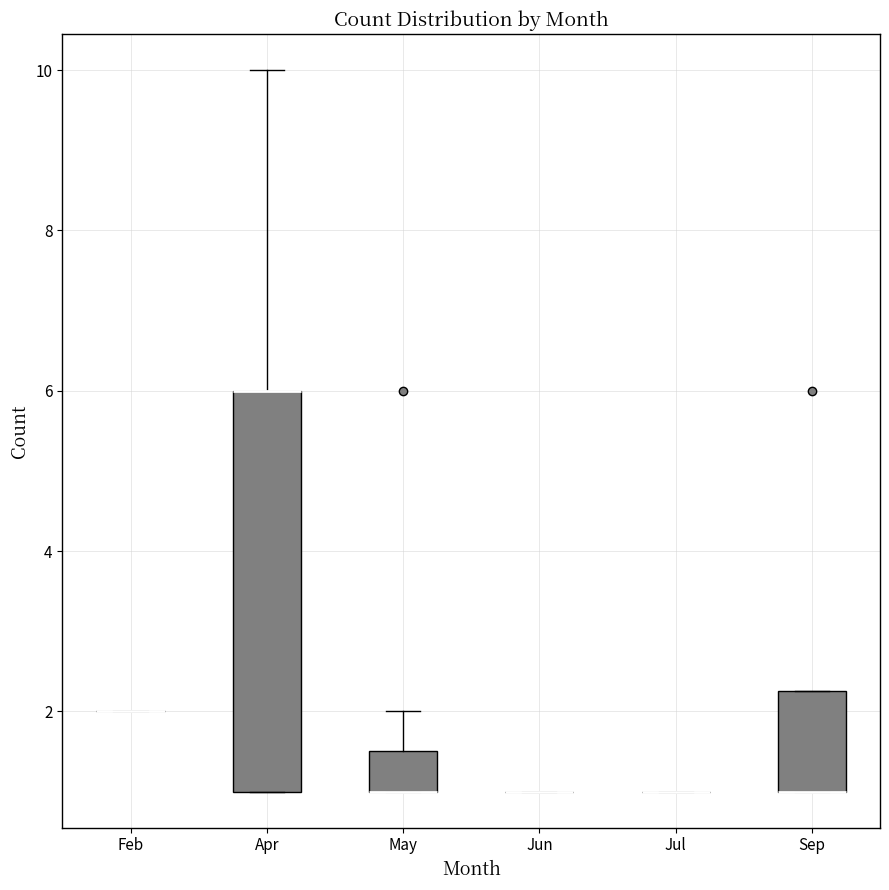

Reading left to right, read every box against the y-axis: the position of its median line, the range the box covers, and the ends of its whiskers. The values are not printed on the chart, so give them approximately, as read against the axis.

Feb: box collapsed to a line at 2.0, whiskers 2.0 to 2.0
Apr: median 6.0 (drawn on the box's upper edge), box 1.0 to 6.0, whiskers 1.0 to 10.0
May: median 1.0 (drawn on the box's lower edge), box 1.0 to 1.6, whiskers 1.0 to 2.0
Jun: box collapsed to a line at 1.0, whiskers 1.0 to 1.0
Jul: box collapsed to a line at 1.0, whiskers 1.0 to 1.0
Sep: median 1.0 (drawn on the box's lower edge), box 1.0 to 2.2, whiskers 1.0 to 2.2